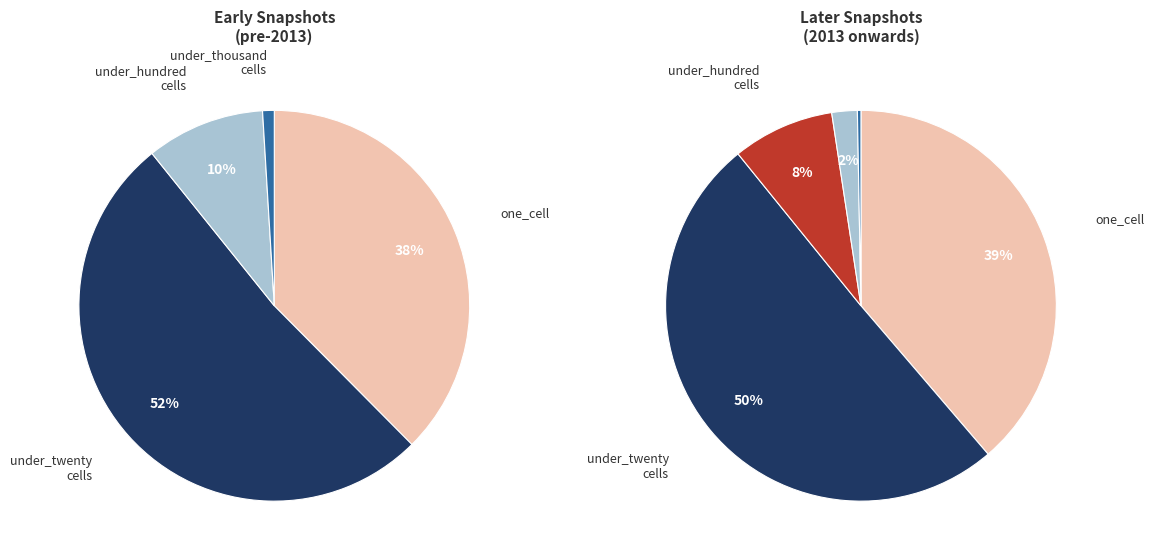

Does any single category account for the majority?

No